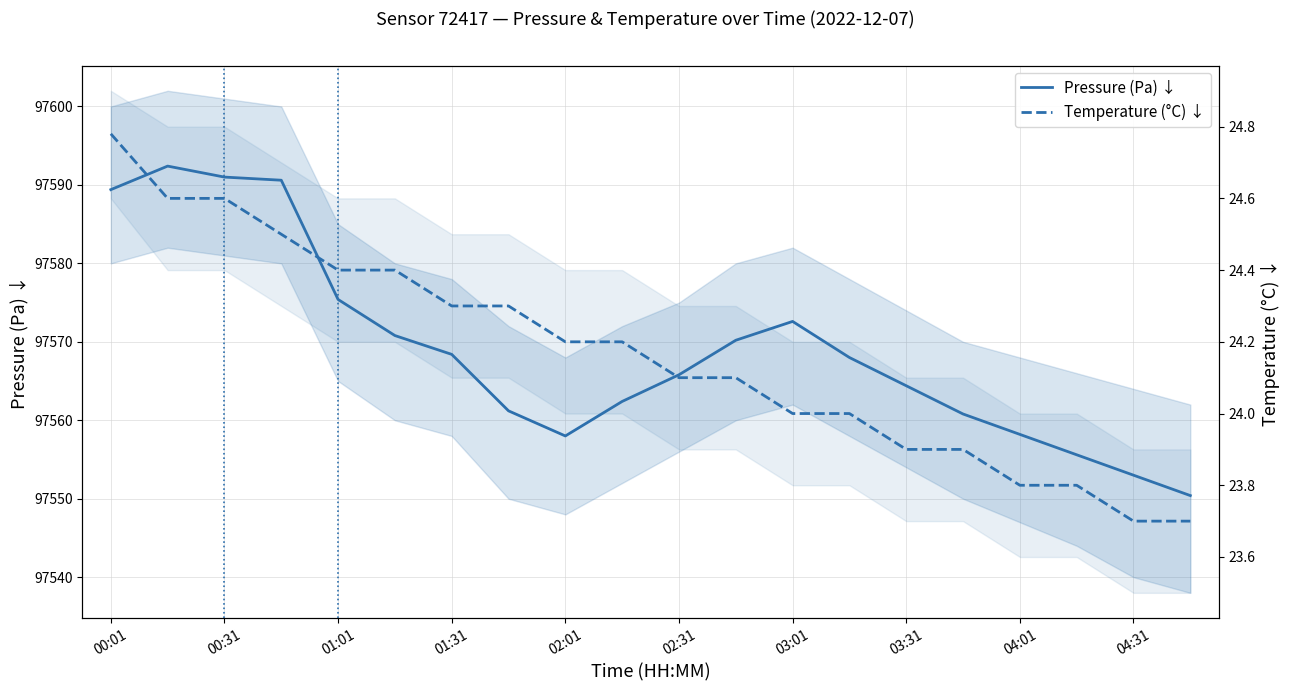

What is the minimum value shown in the chart?

23.7